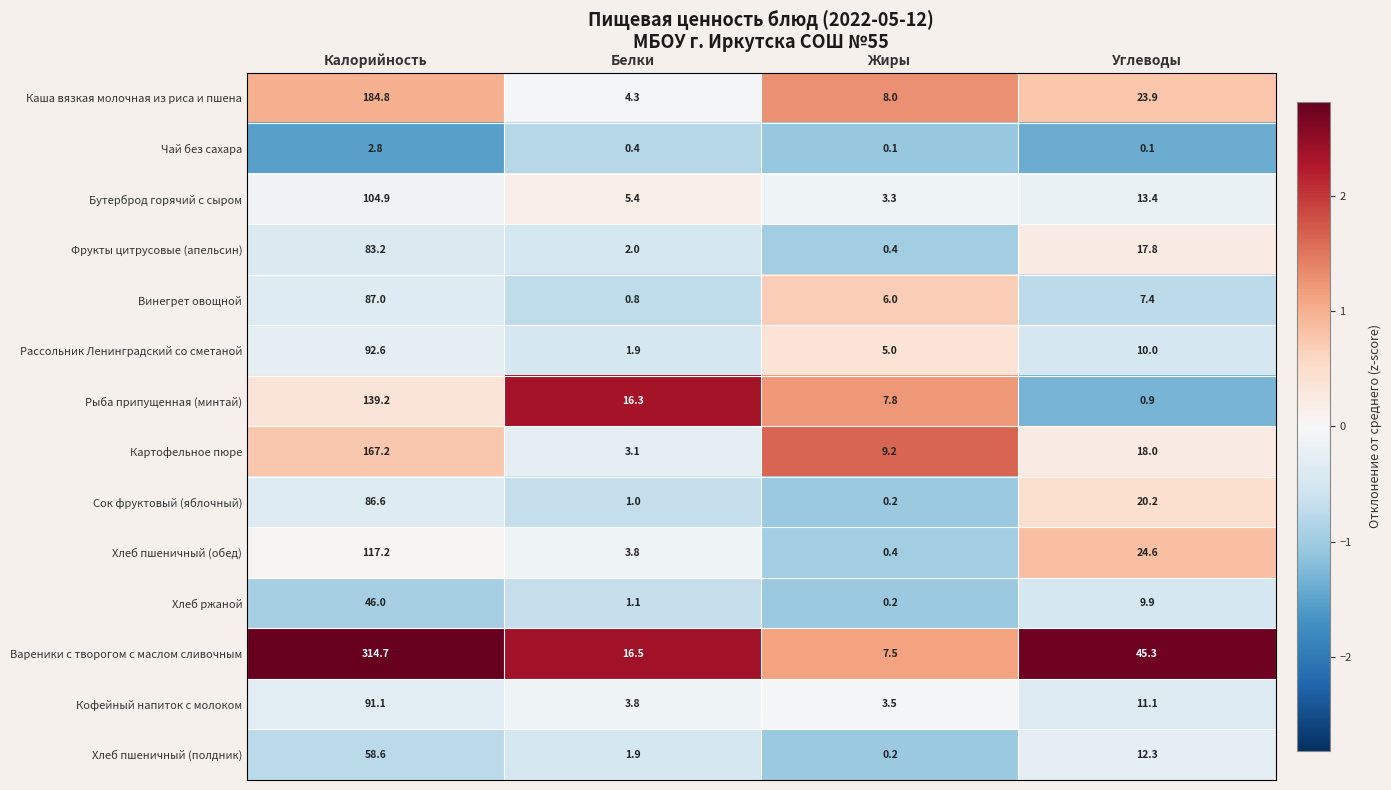

How many data points does each series have?

4